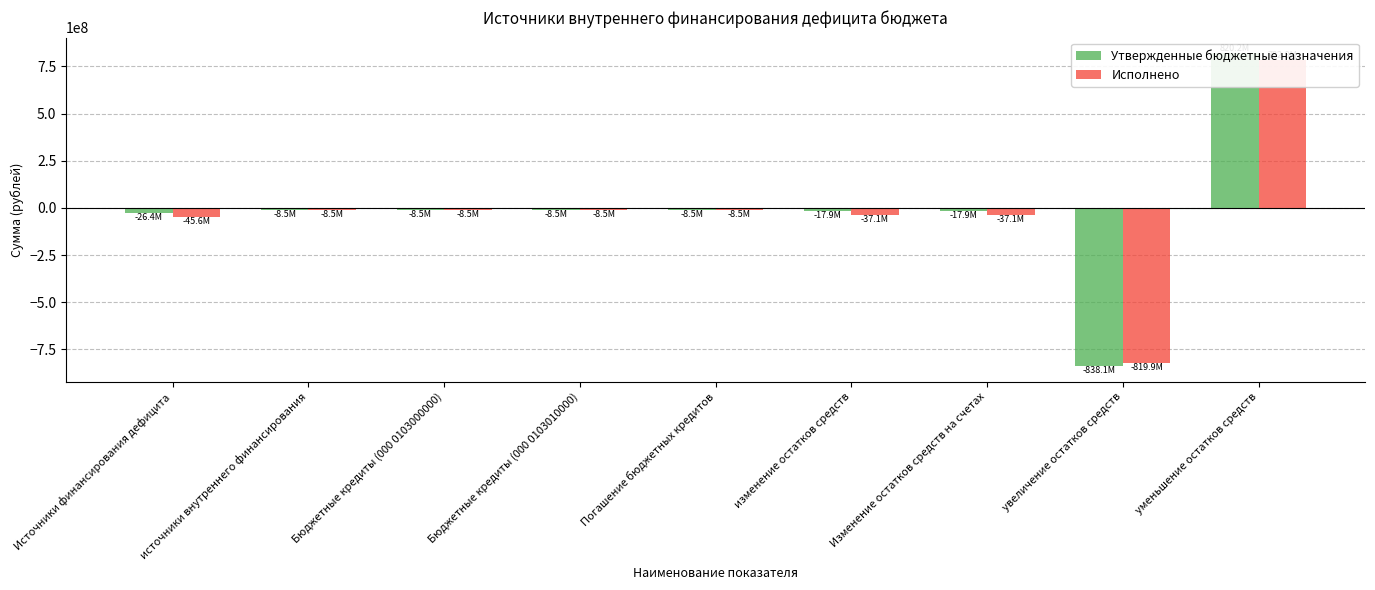

Reading left to right, transcribe all the data shown in this chart.

Утвержденные бюджетные назначения: -26445174.3	-8500000.0	-8500000.0	-8500000.0	-8500000.0	-17945174.3	-17945174.3	-838096832.1	820151657.9
Исполнено: -45588163.9	-8500000.0	-8500000.0	-8500000.0	-8500000.0	-37088163.9	-37088163.9	-819868890.8	782780726.9